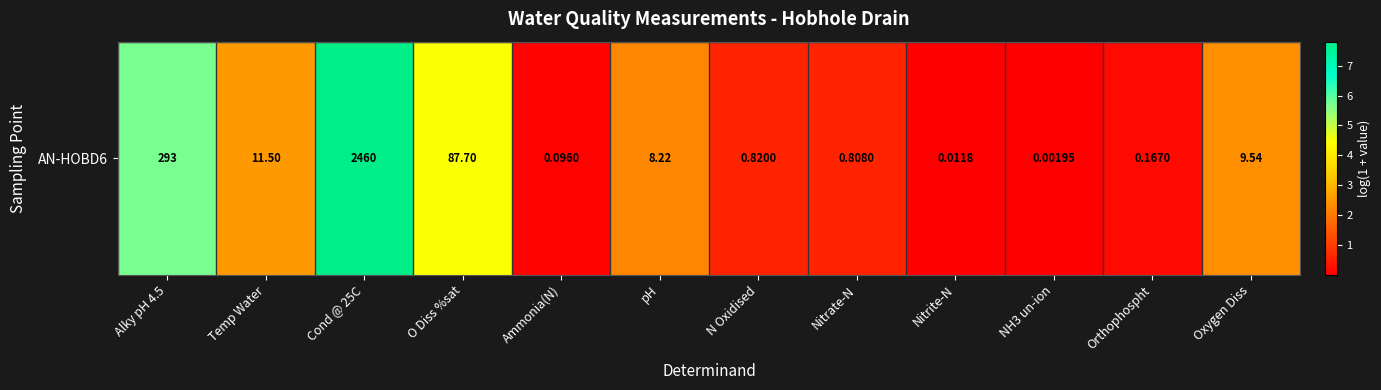

How many distinct data groups are displayed?

1